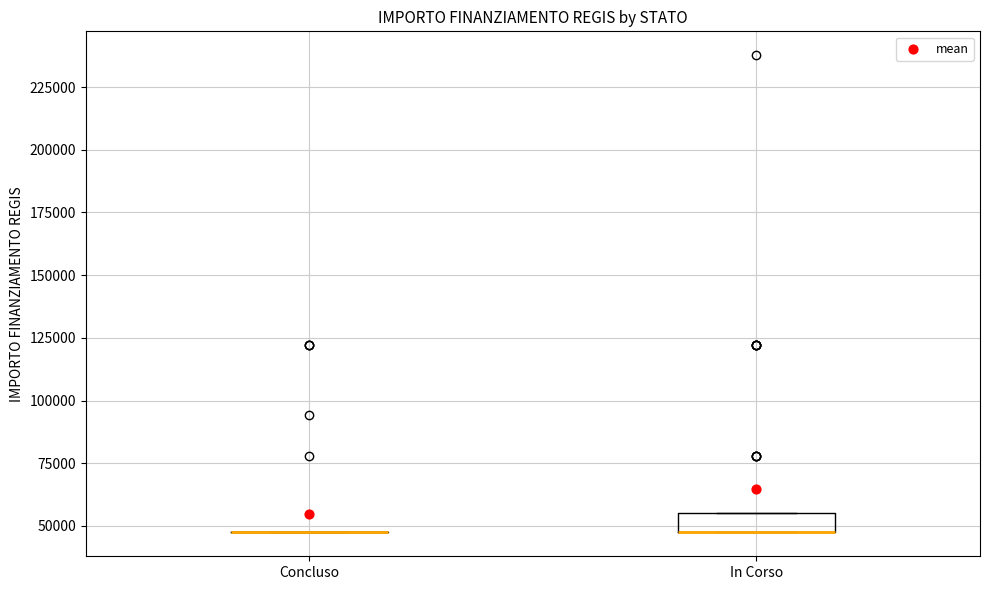

Reading left to right, read every box against the y-axis: the position of its median line, the range the box covers, and the ends of its whiskers. The values are not printed on the chart, so give them approximately, as read against the axis.

Concluso: box collapsed to a line at 45000, whiskers 45000 to 45000
In Corso: median 45000 (drawn on the box's lower edge), box 45000 to 55000, whiskers 45000 to 55000